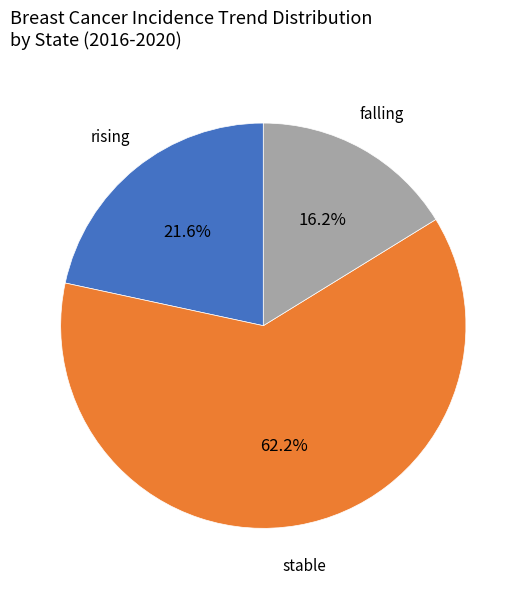

To the nearest percent, what percentage of the pie is stable?

62%